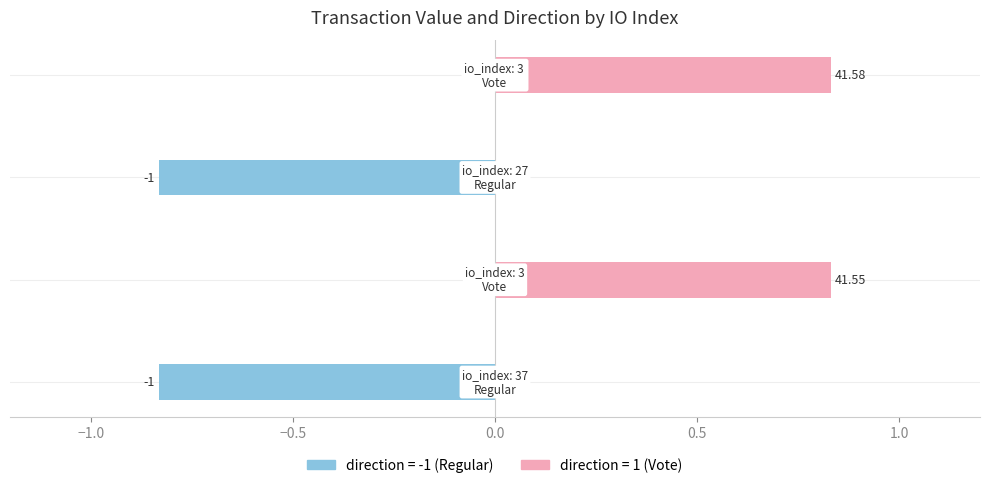

Reading left to right, what are all the values shown in this chart?

direction=-1 (Regular): −1.5=-0.8	−1.0=0.0	−0.5=-0.8	0.0=0.0
direction=1 (Vote): −1.5=0.0	−1.0=0.8	−0.5=0.0	0.0=0.8